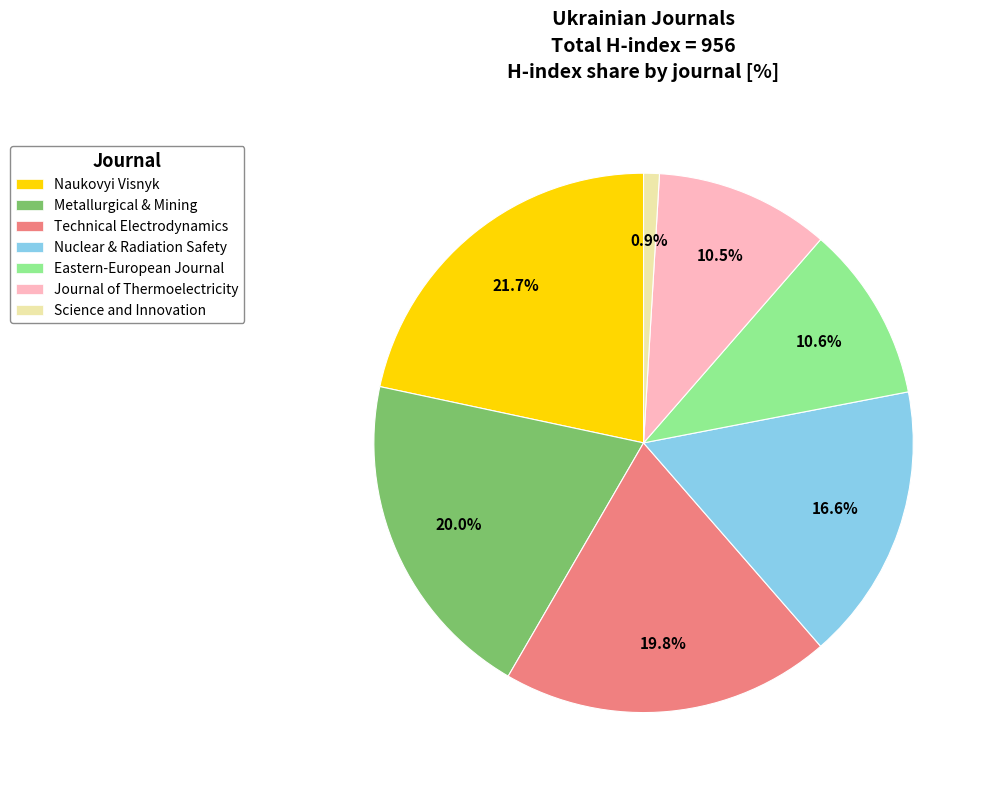

Which slice is the largest?

Naukovyi Visnyk